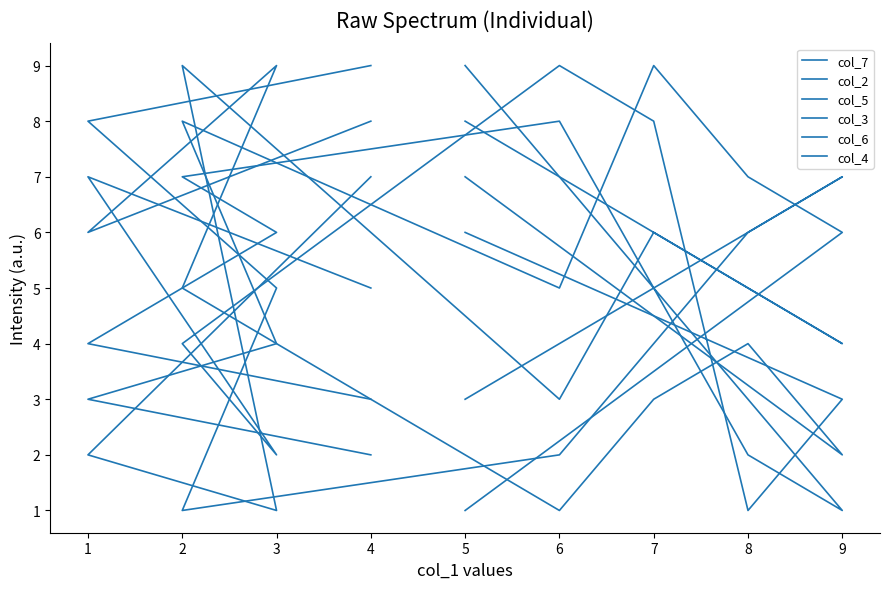

Count the number of categories in the chart.

9